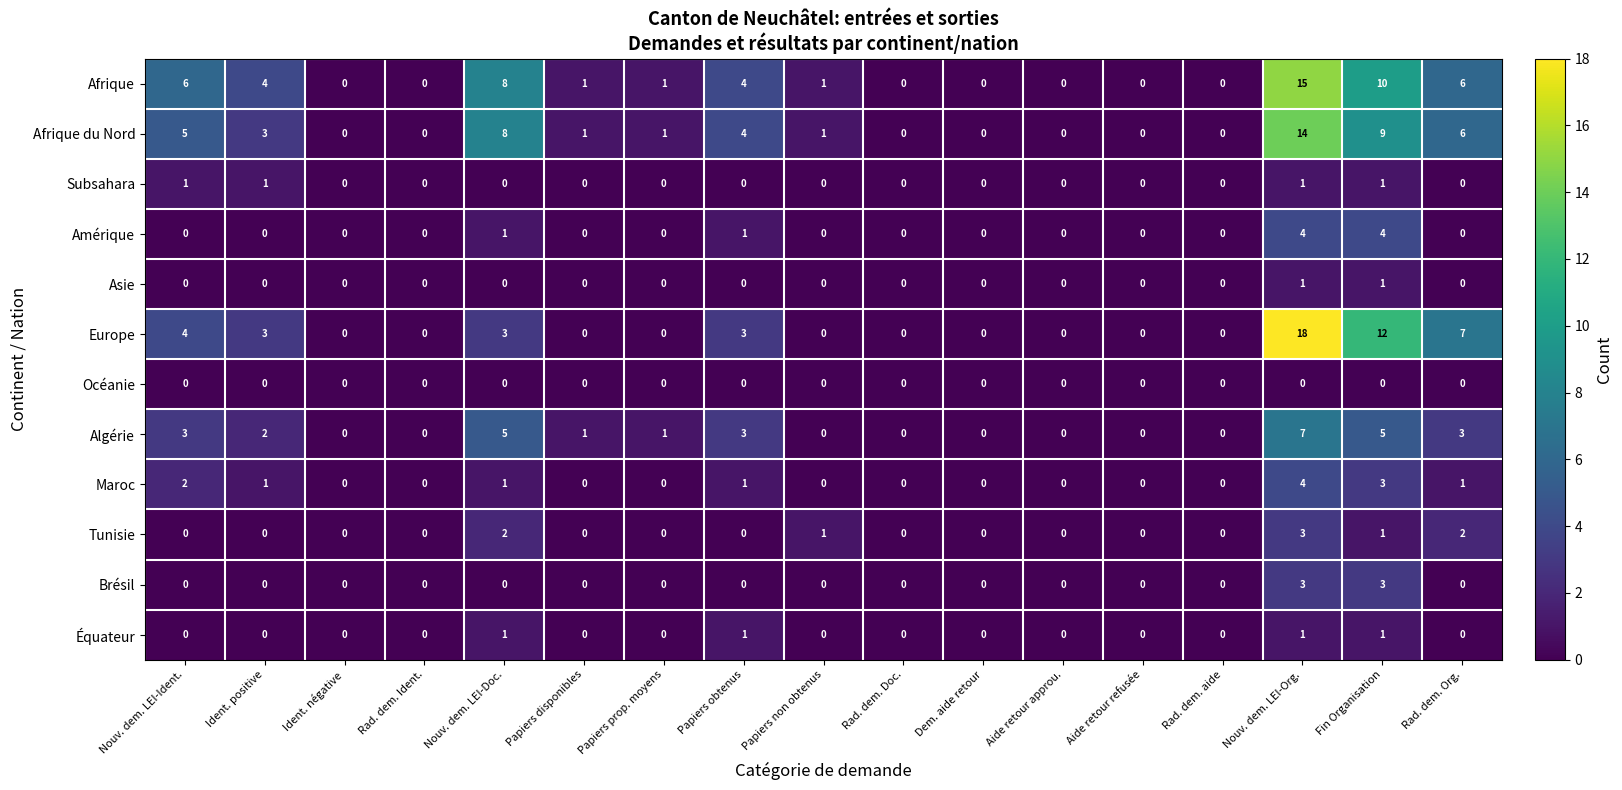

Which series has the largest total across all categories?

Afrique